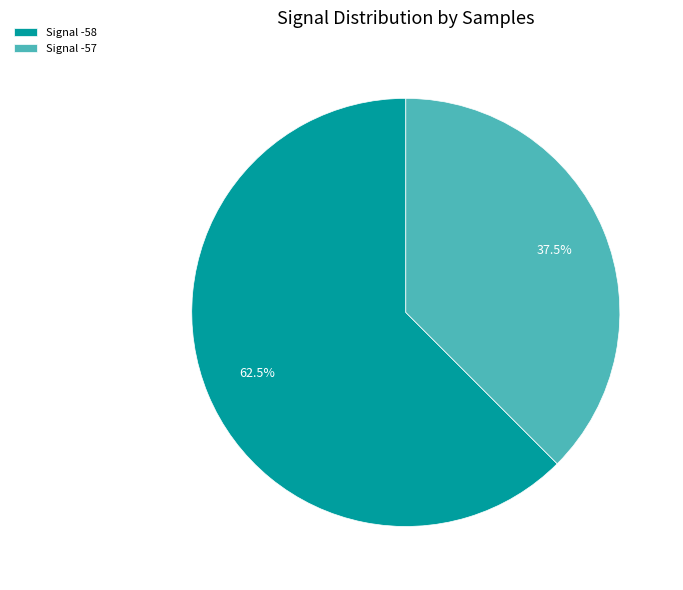

Approximately how many times larger is the value at Signal -57 compared to Signal -58?

0.6